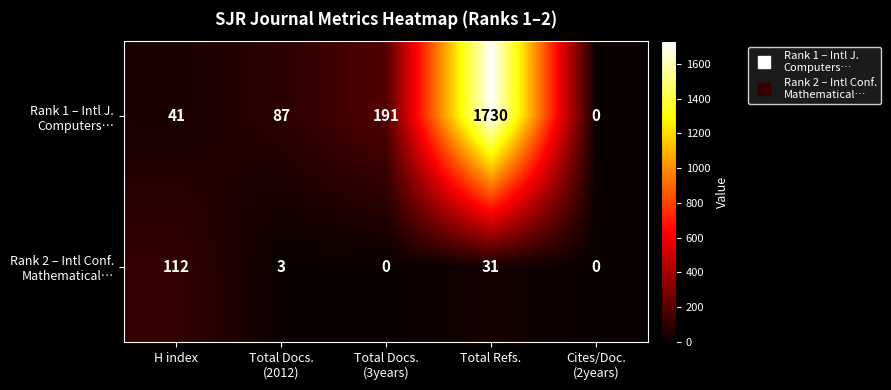

How many series are shown in this chart?

2